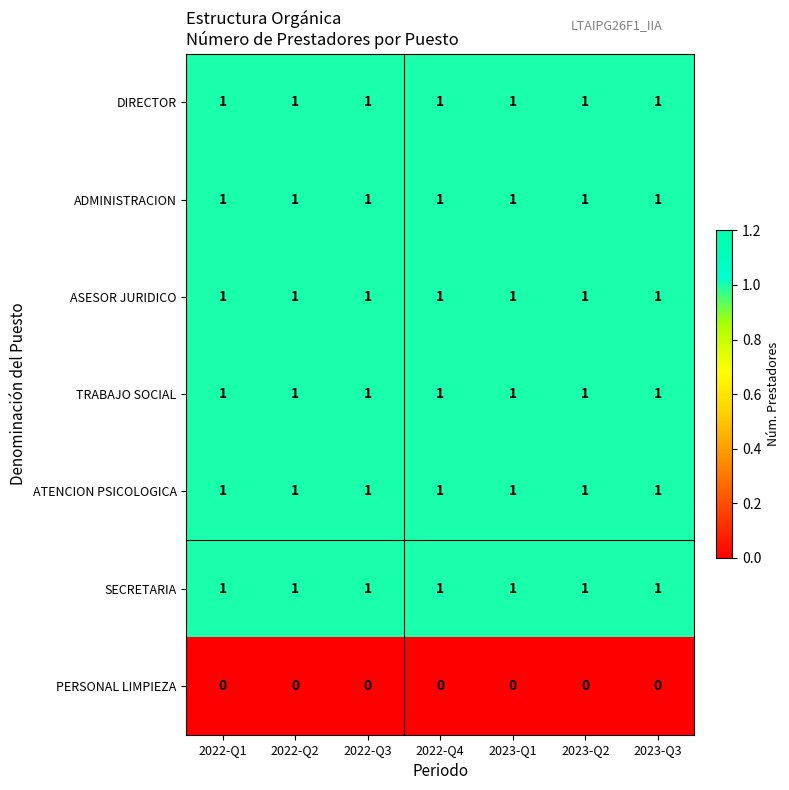

What is the sum of all ADMINISTRACION values?

7